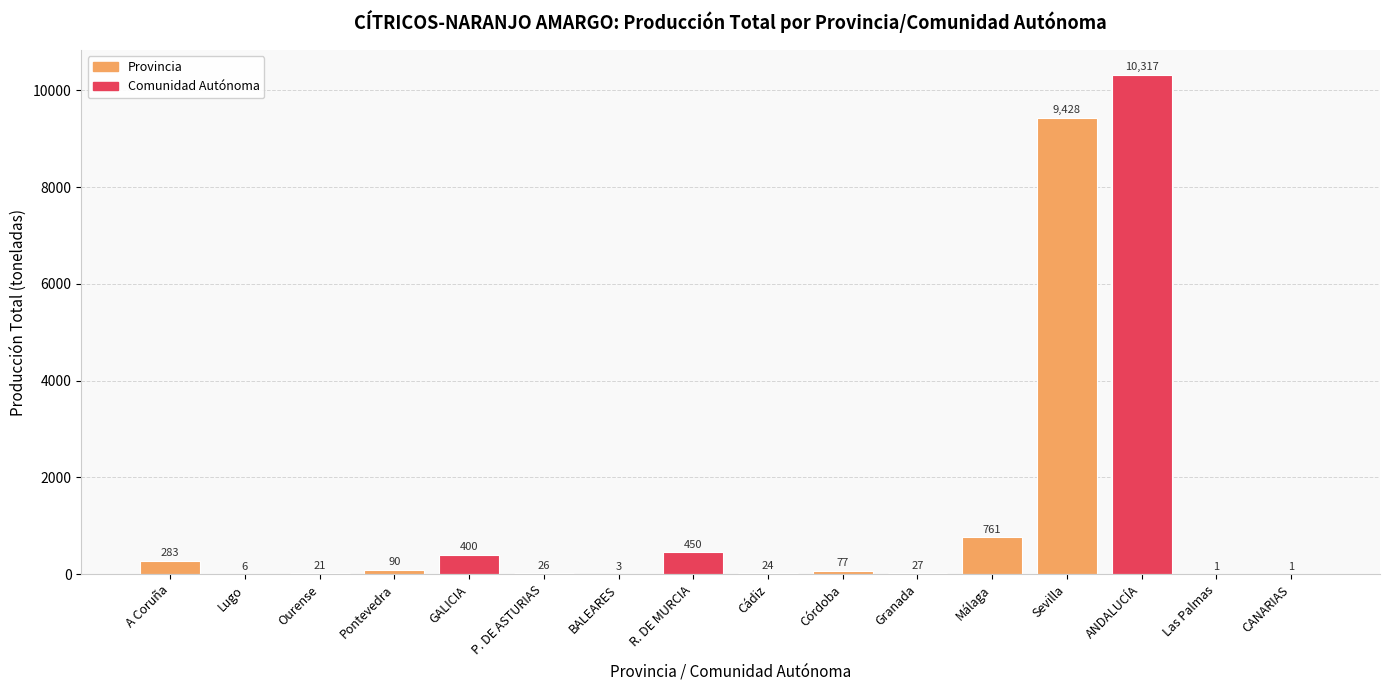

Does the chart contain stacked bars?

No